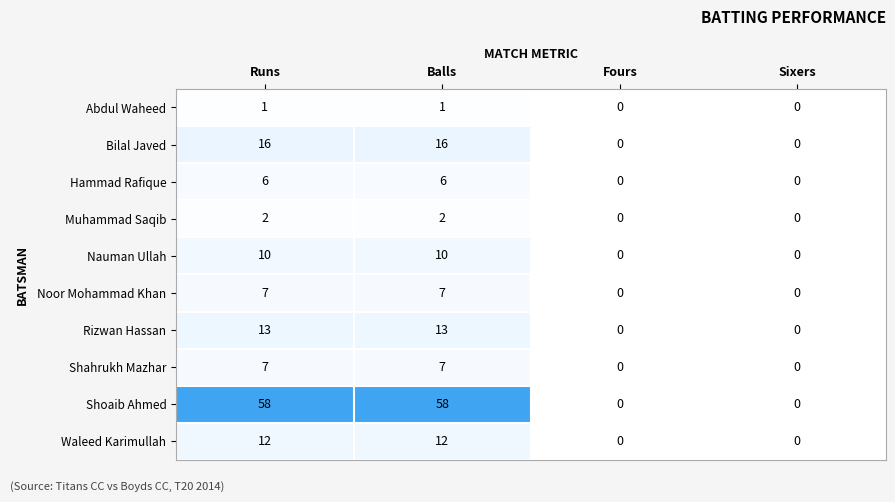

True or false: Shahrukh Mazhar has a value of 11 at Runs.

False